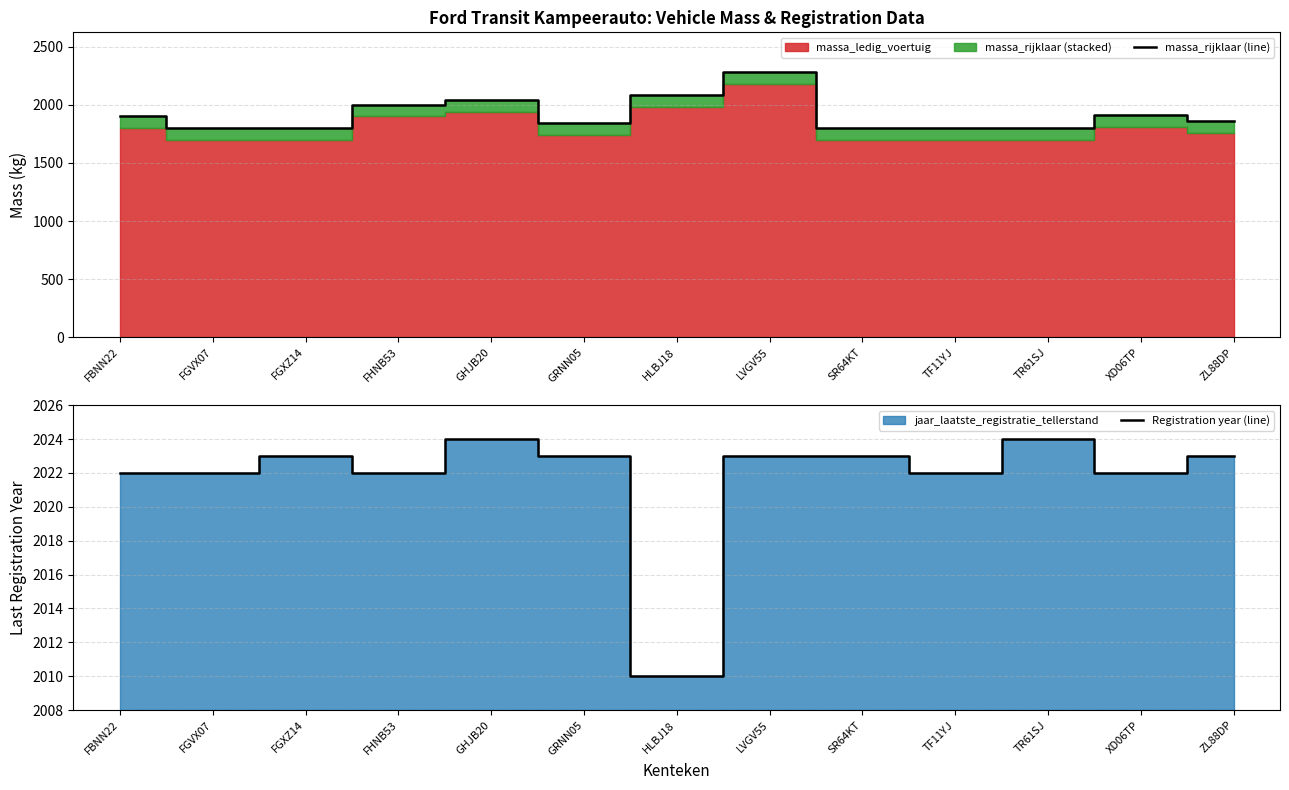

Which series has the largest range (max minus min)?

massa_rijklaar (line)